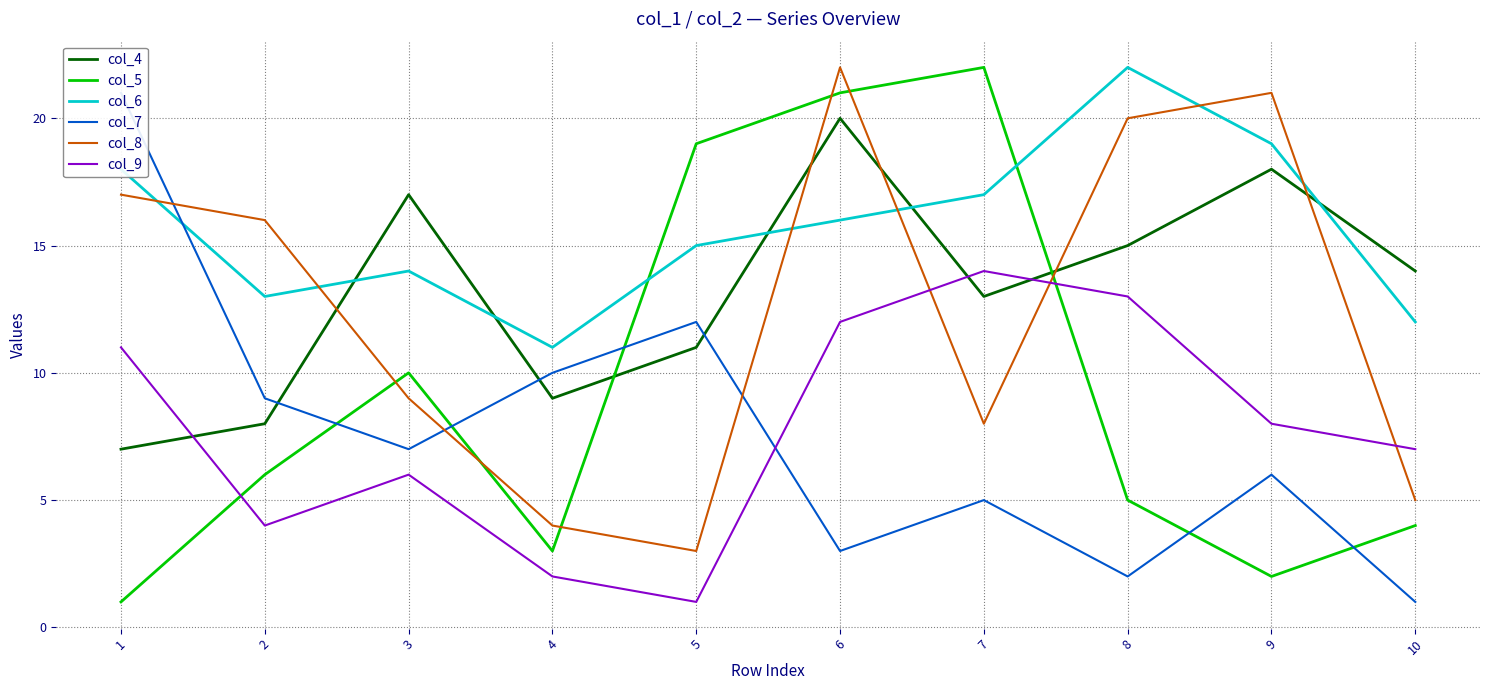

Does the chart have visible grid lines?

Yes